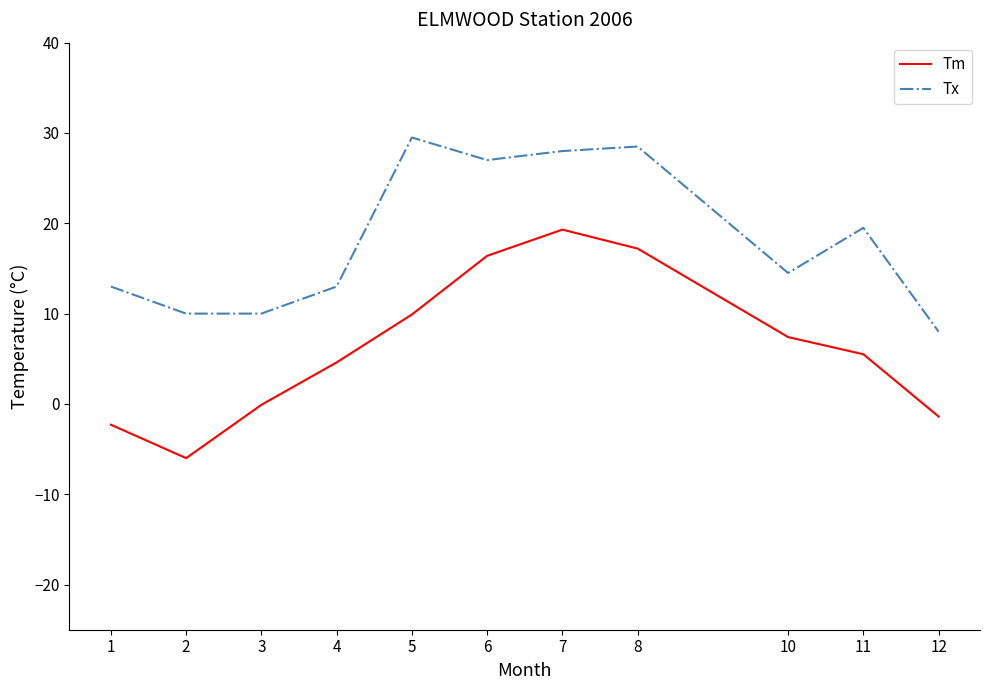

How many series are shown in this chart?

2